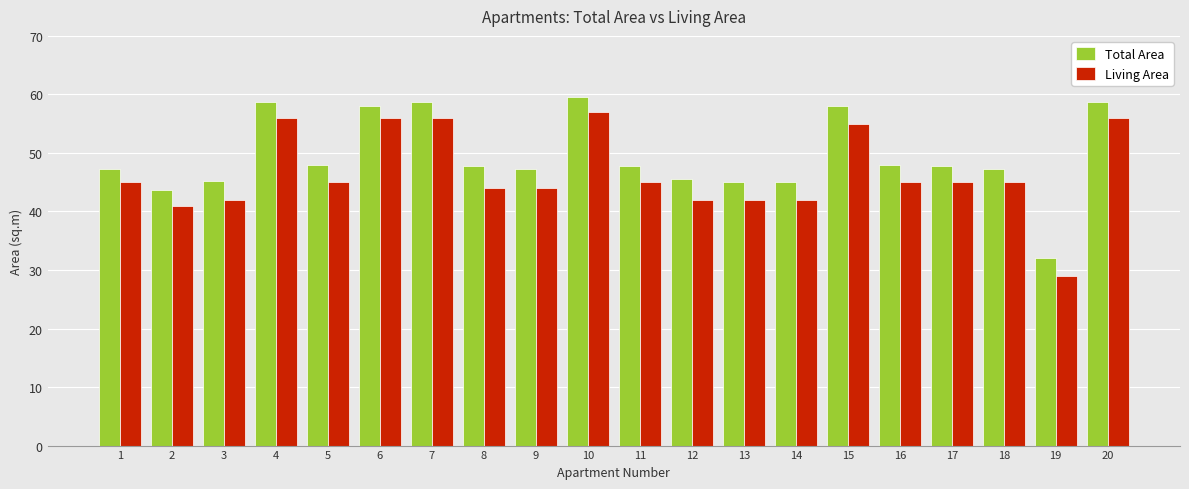

Count the number of categories in the chart.

20